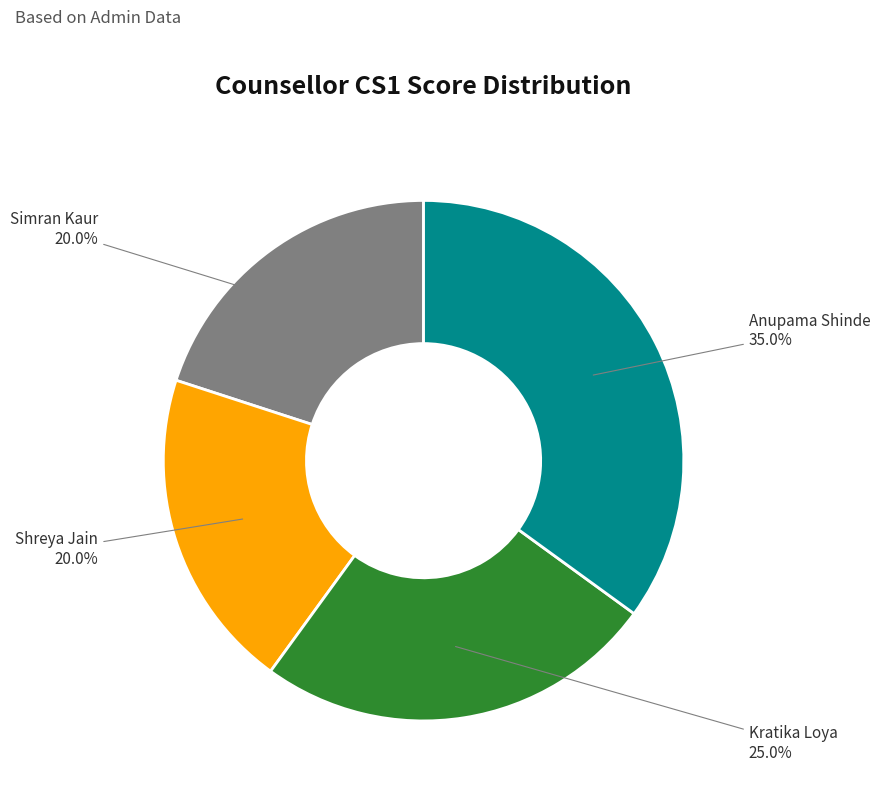

To the nearest percent, what percentage of the pie is Anupama Shinde?

35%